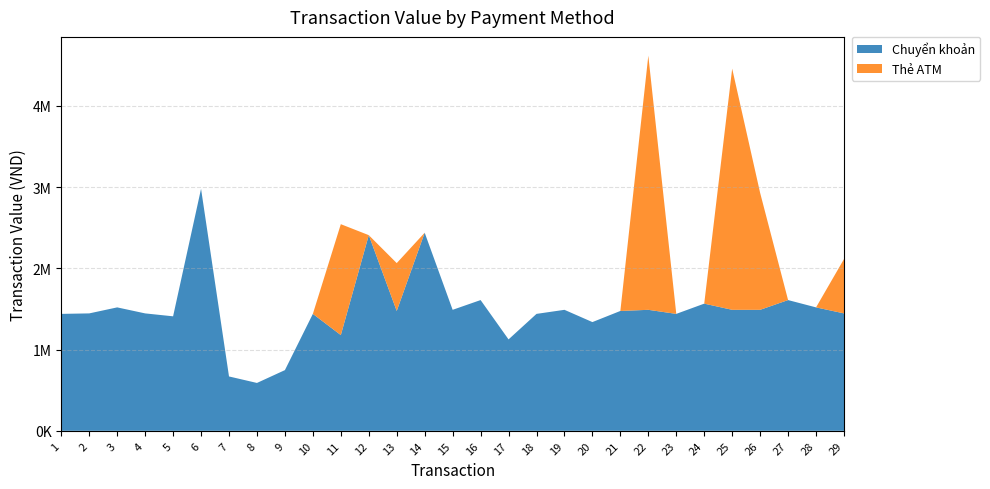

Reading right to left, what are all the values shown in this chart?

Chuyển khoản: 29=1445000	28=1519000	27=1609000	26=1489000	25=1489000	24=1565000	23=1439000	22=1489000	21=1475000	20=1338000	19=1489000	18=1439000	17=1125000	16=1609000	15=1489000	14=2438000	13=1475000	12=2408000	11=1178000	10=1439000	9=747000	8=589000	7=669000	6=2978000	5=1409000	4=1445000	3=1519000	2=1445000	1=1439000
Thẻ ATM: 29=669000	28=0	27=0	26=1439000	25=2968000	24=0	23=0	22=3128000	21=0	20=0	19=0	18=0	17=0	16=0	15=0	14=0	13=589000	12=0	11=1365000	10=0	9=0	8=0	7=0	6=0	5=0	4=0	3=0	2=0	1=0